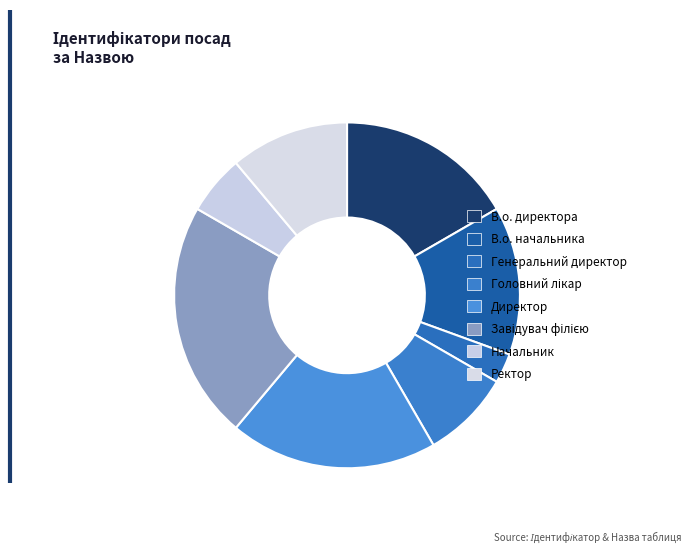

How many segments does this pie chart have?

8